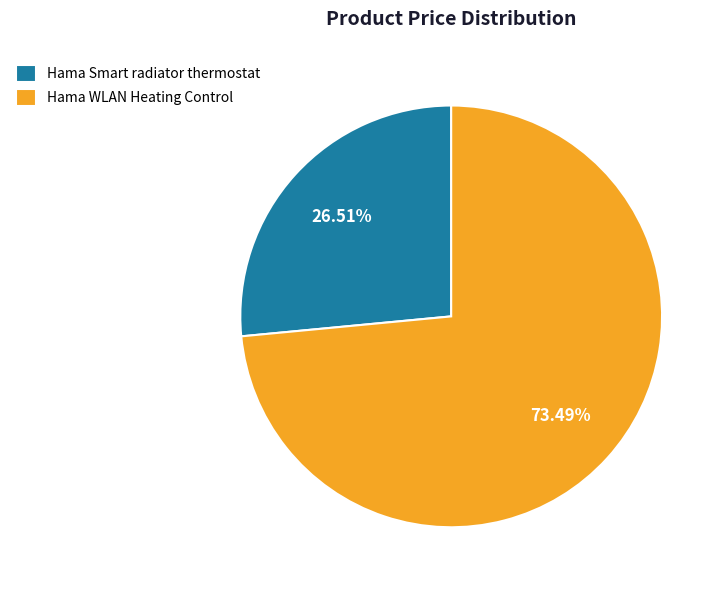

What percentage is the Hama WLAN Heating Control slice, to the nearest percent?

73%